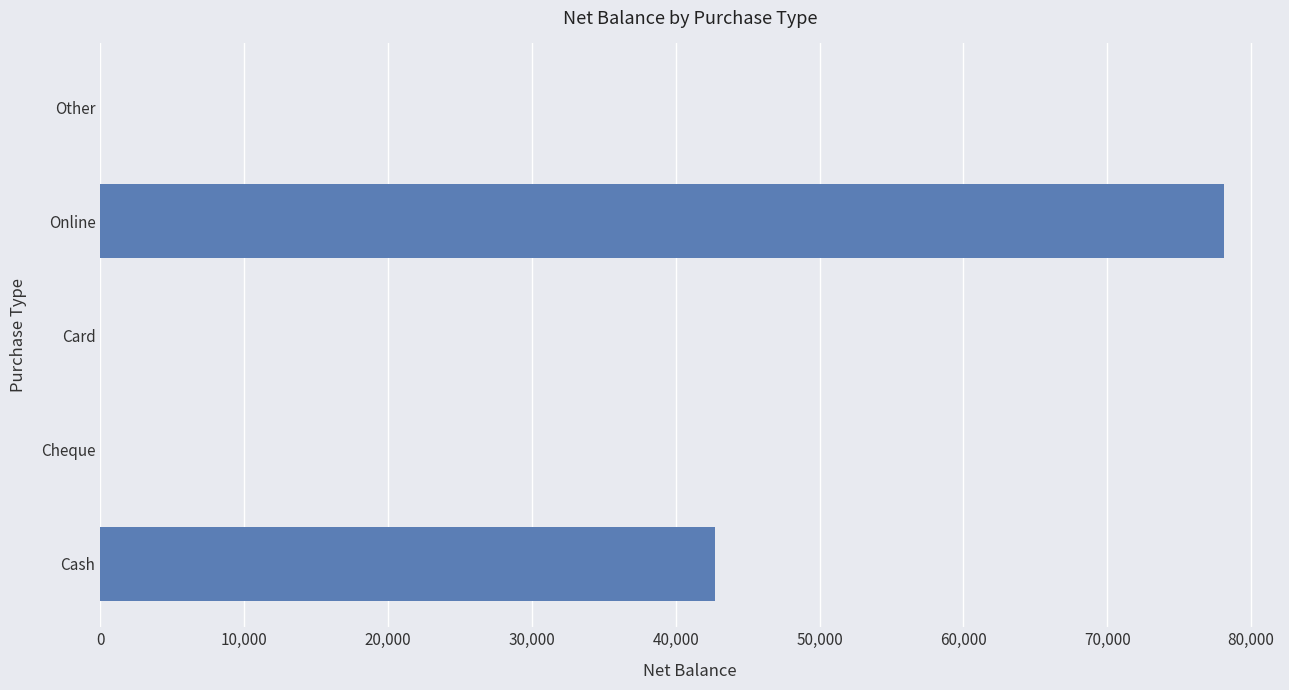

Are the bars grouped side by side (vs. stacked)?

No